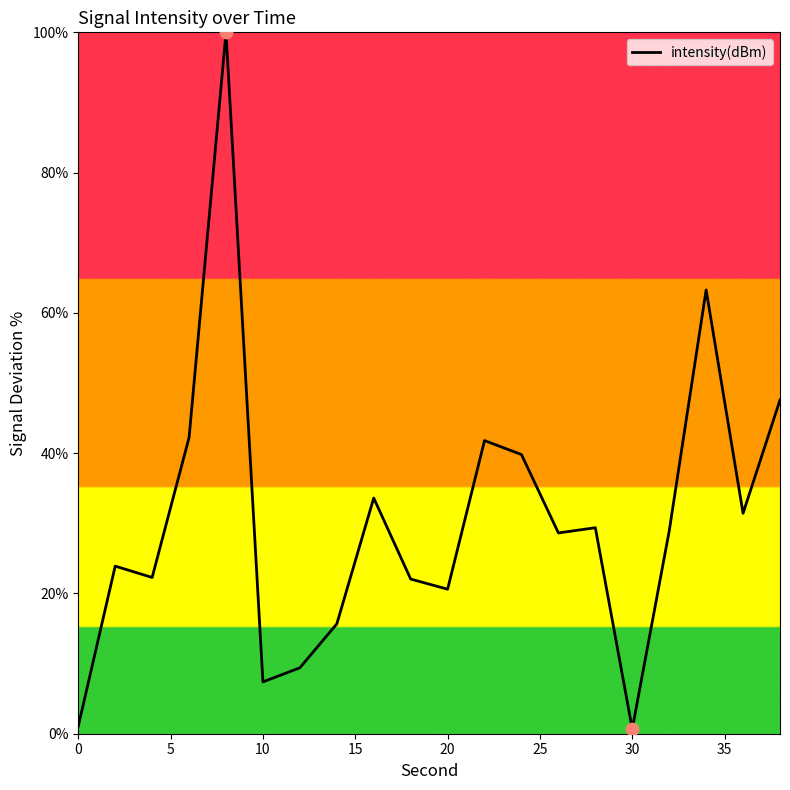

What is the greatest value displayed?

100.0